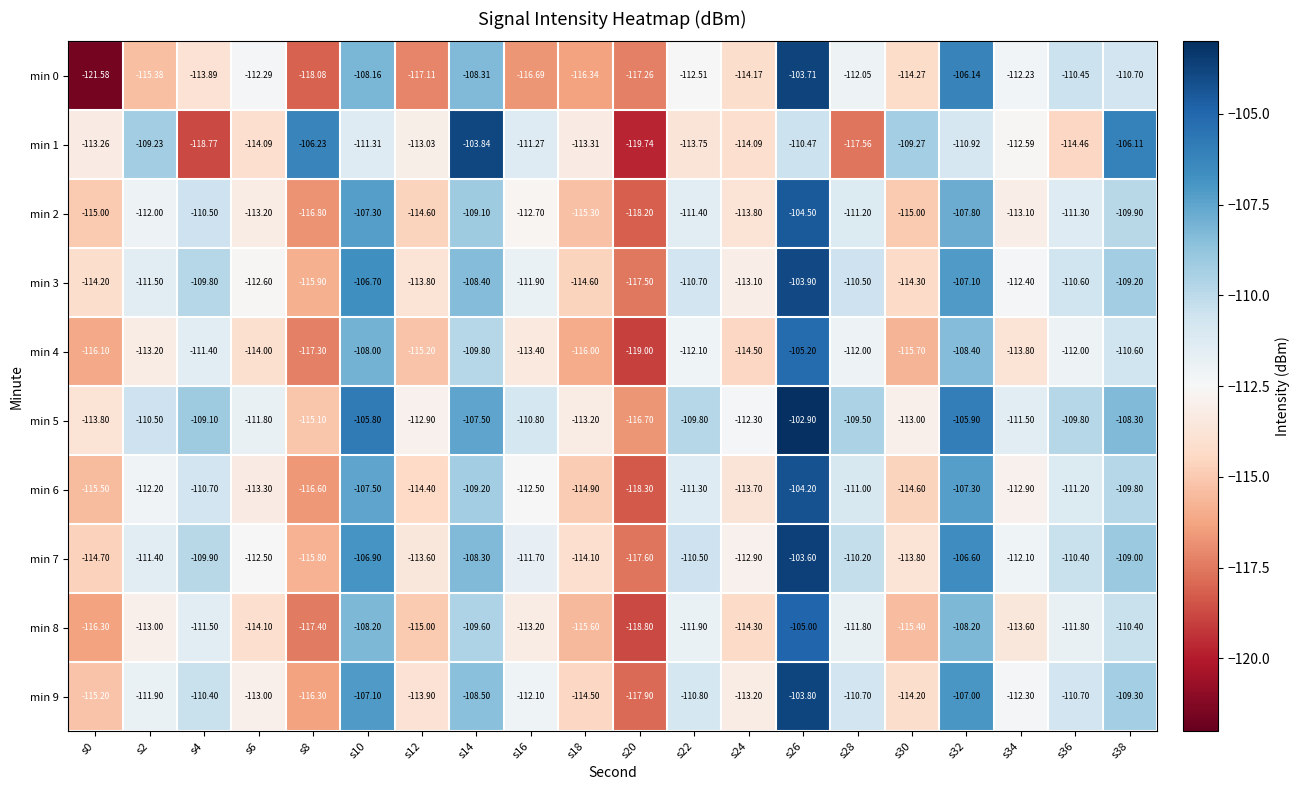

Is the value of min 7 at s26 greater than the value of min 6 at s6?

Yes